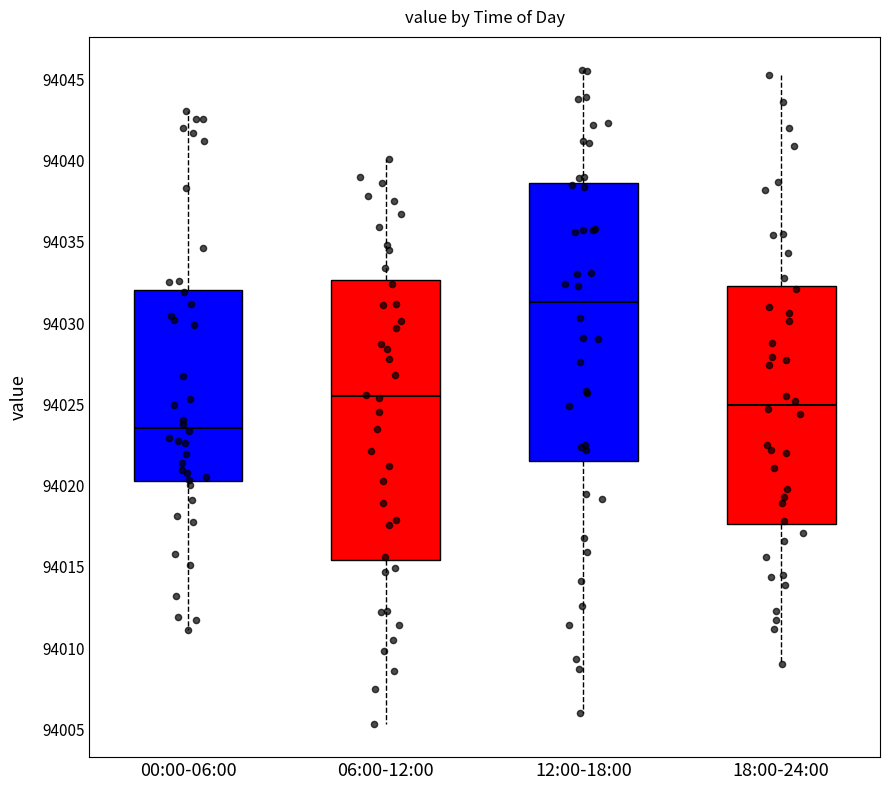

Which box has the highest median line?

12:00-18:00